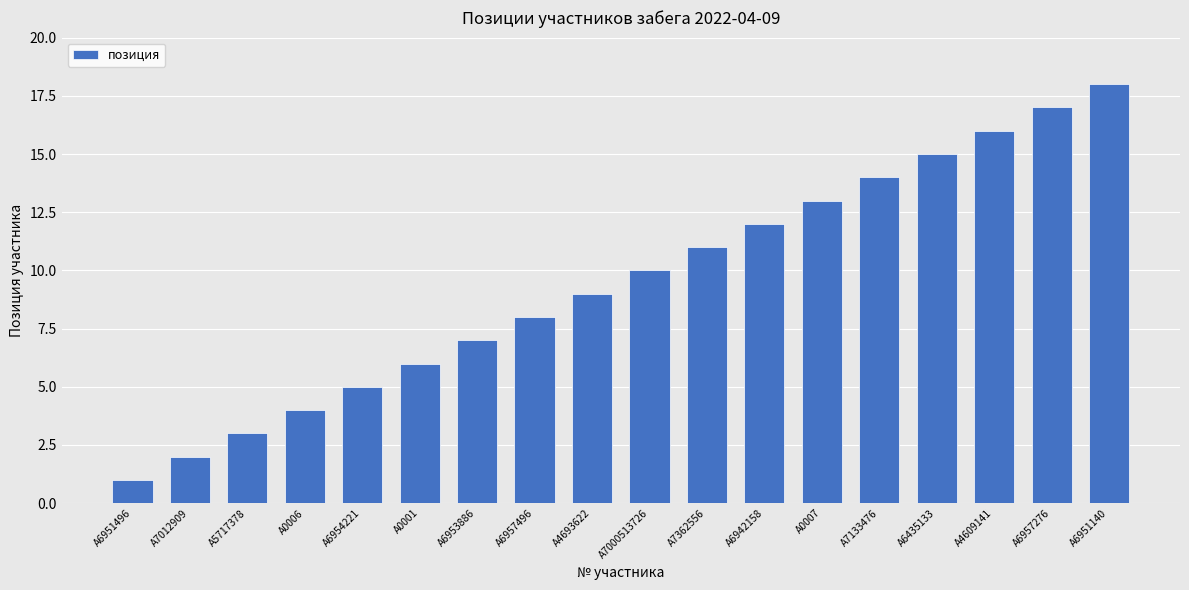

What is the smallest value displayed?

1